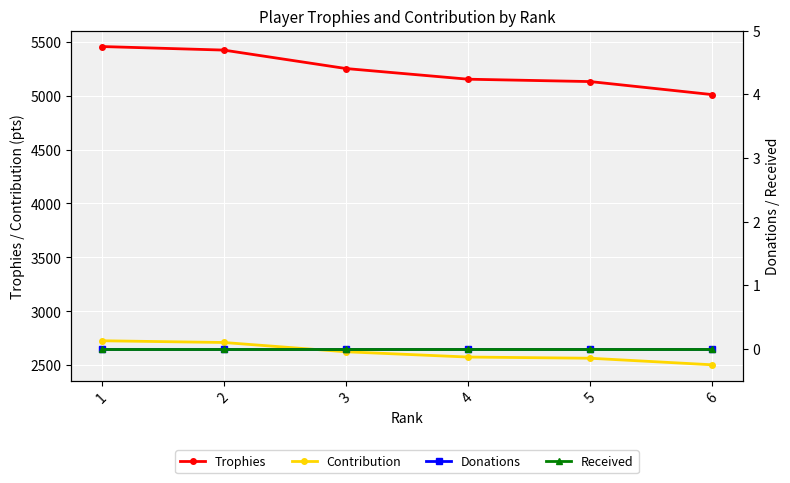

True or false: Trophies and Donations cross at least once.

False